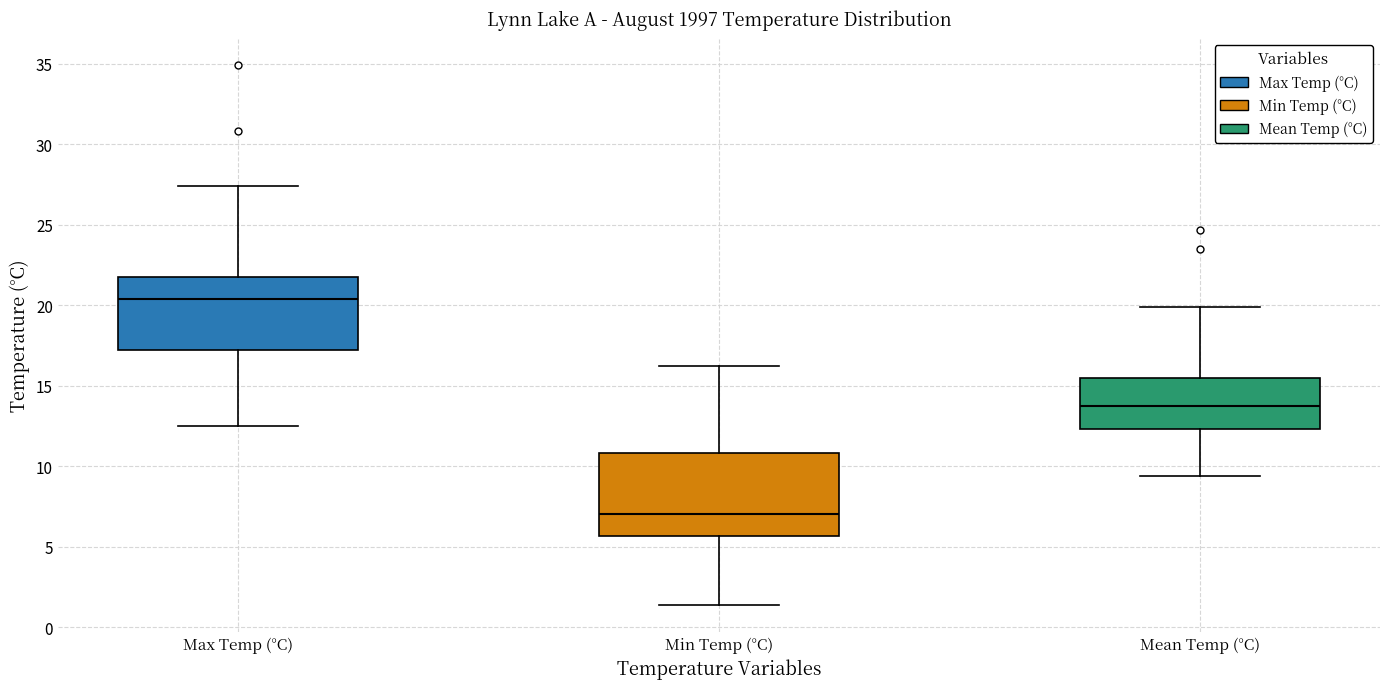

Where does the lower whisker of the box for Min Temp (°C) end on the y-axis? The values are not printed on the chart, so give them approximately, as read against the axis.

1.5